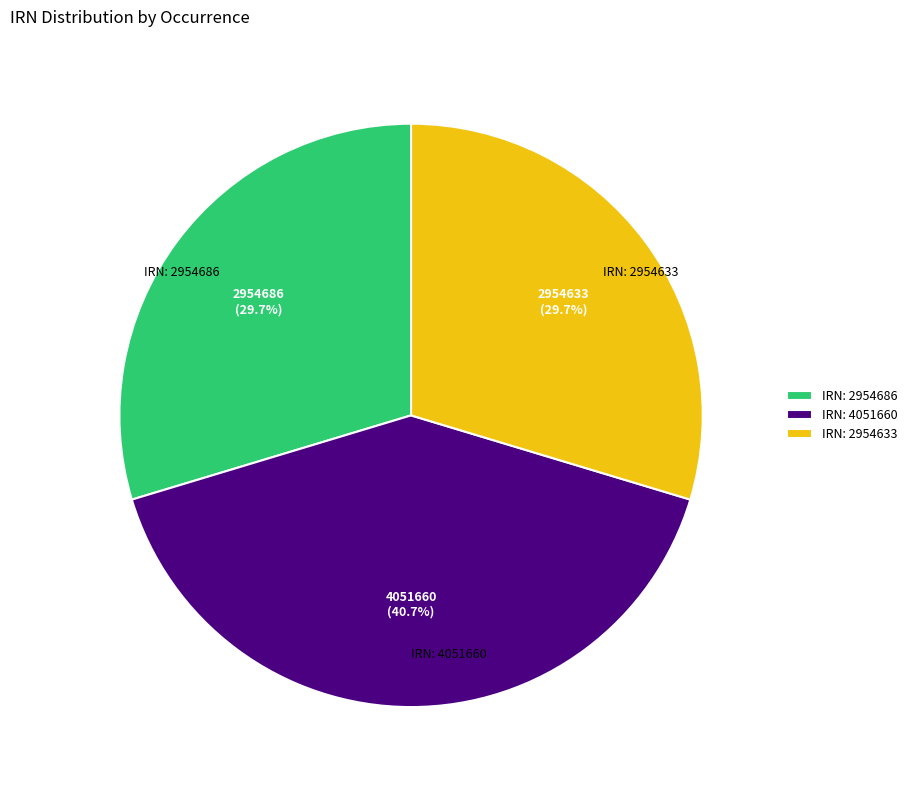

What is the largest slice in the pie chart?

IRN: 4051660